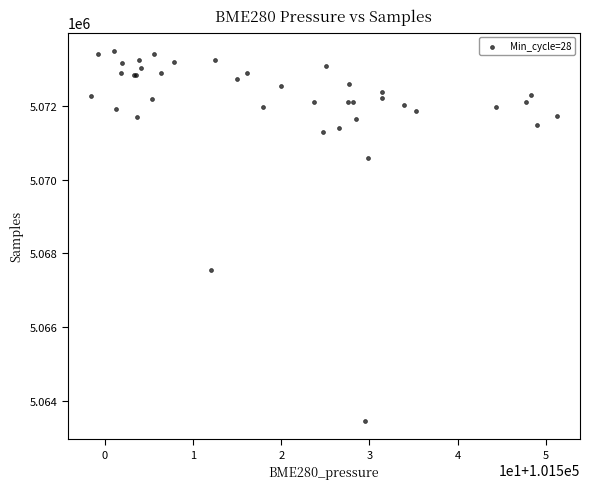

What Y value in the scatter plot is closest to 5068477?

5067541